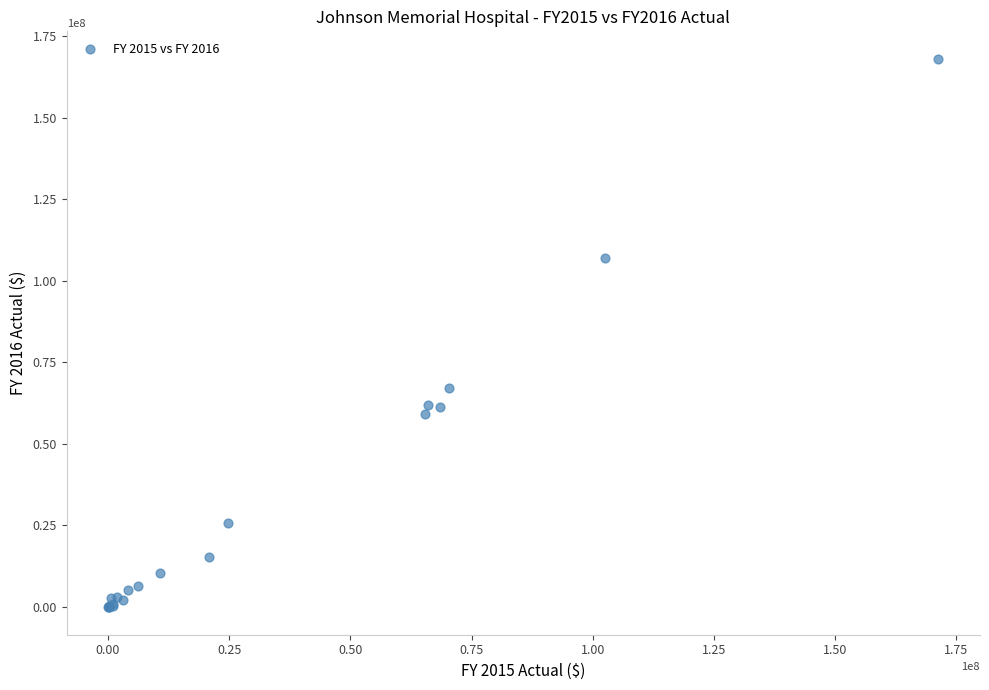

What Y value in the scatter plot is closest to 83908799?

66930968